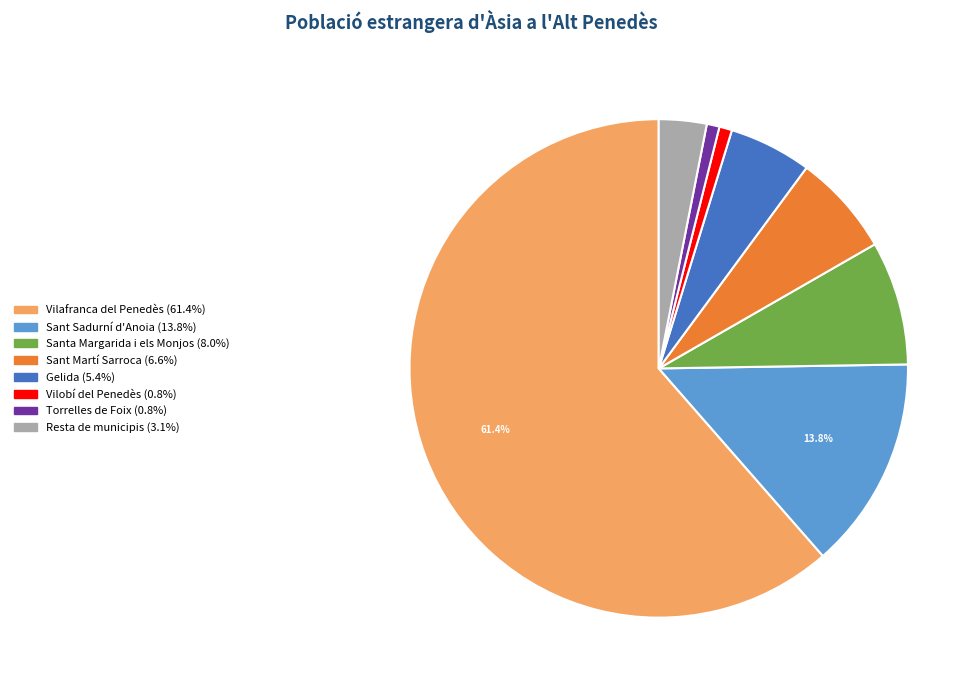

Do Vilobí del Penedès and Sant Martí Sarroca together represent more than half of the pie?

No